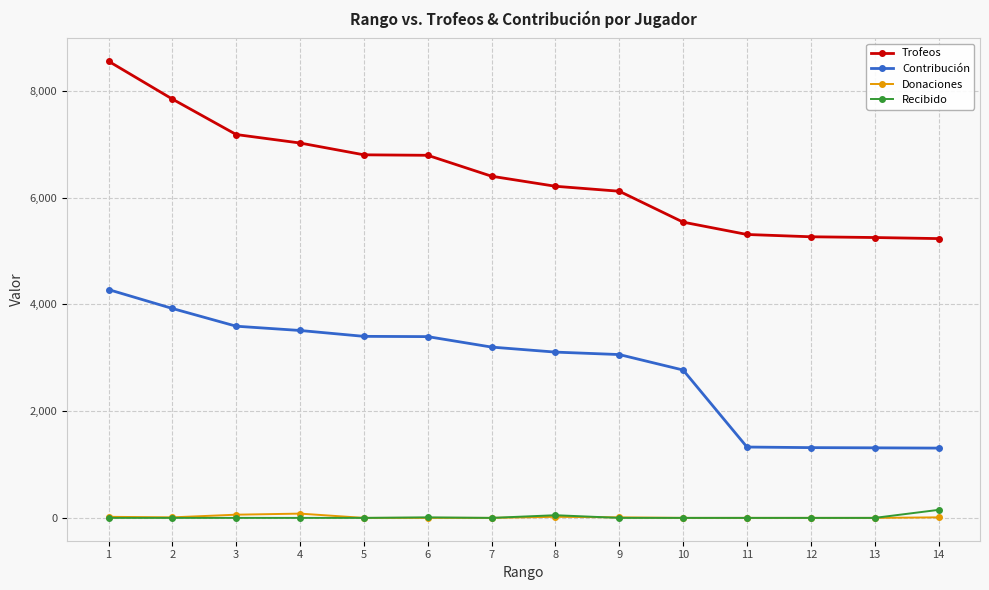

True or false: Recibido and Trofeos cross at least once.

False